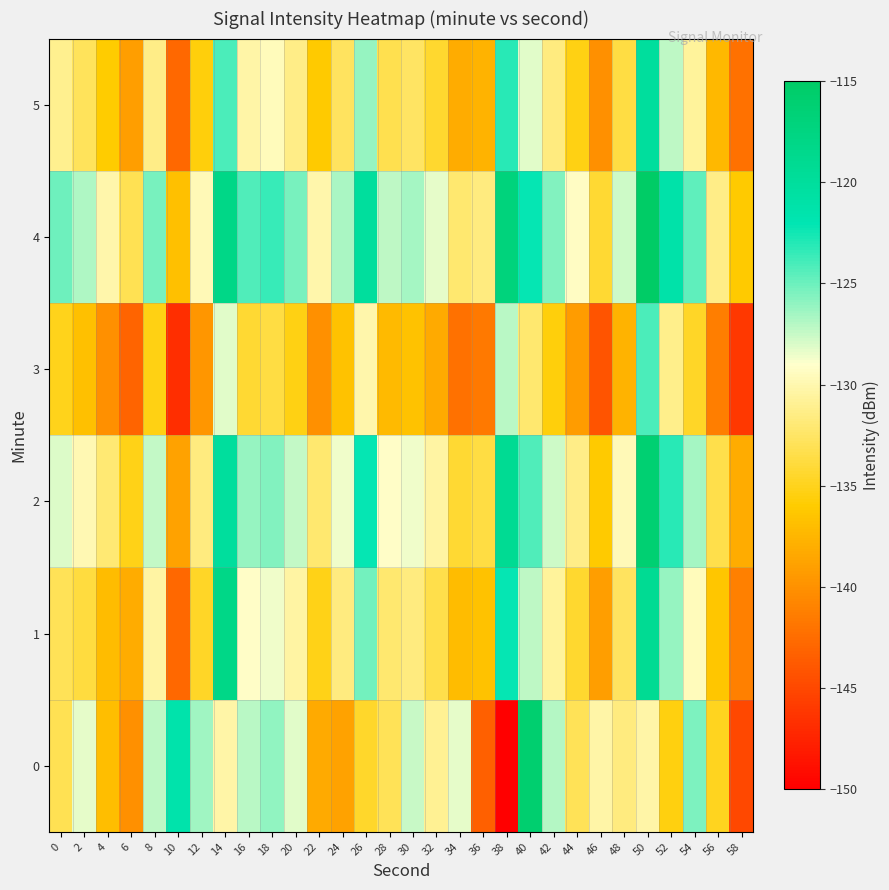

What is the difference between the highest and lowest values at 32?

10.0